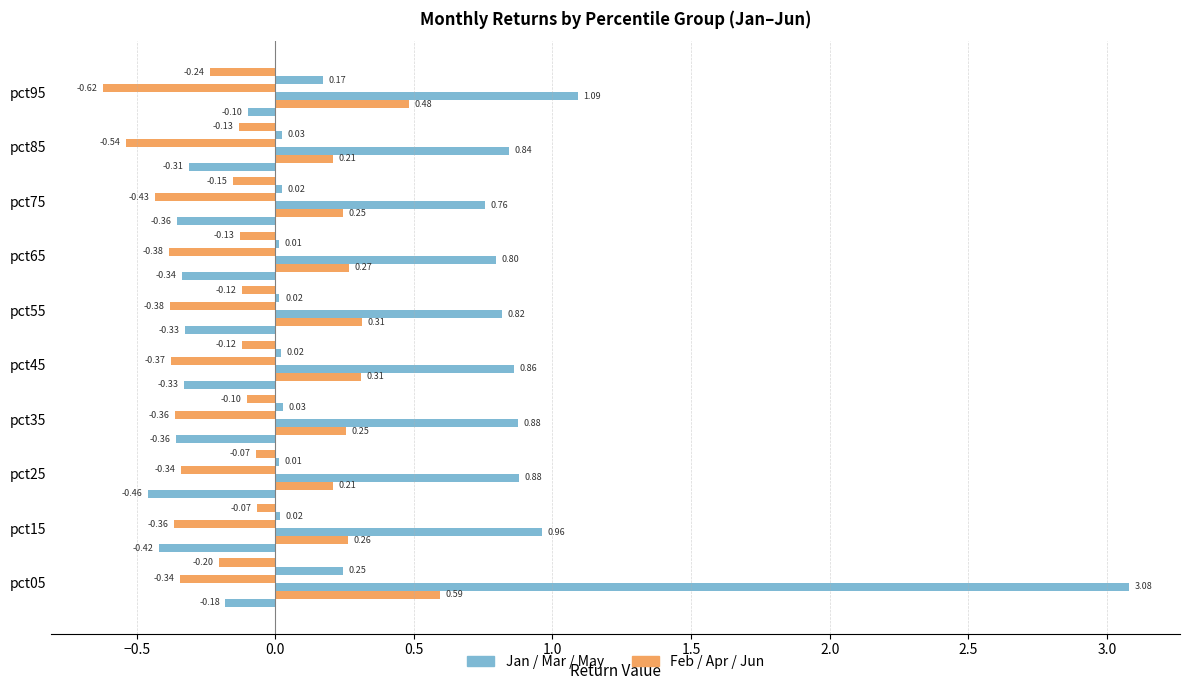

How many categories are shown in the chart?

10